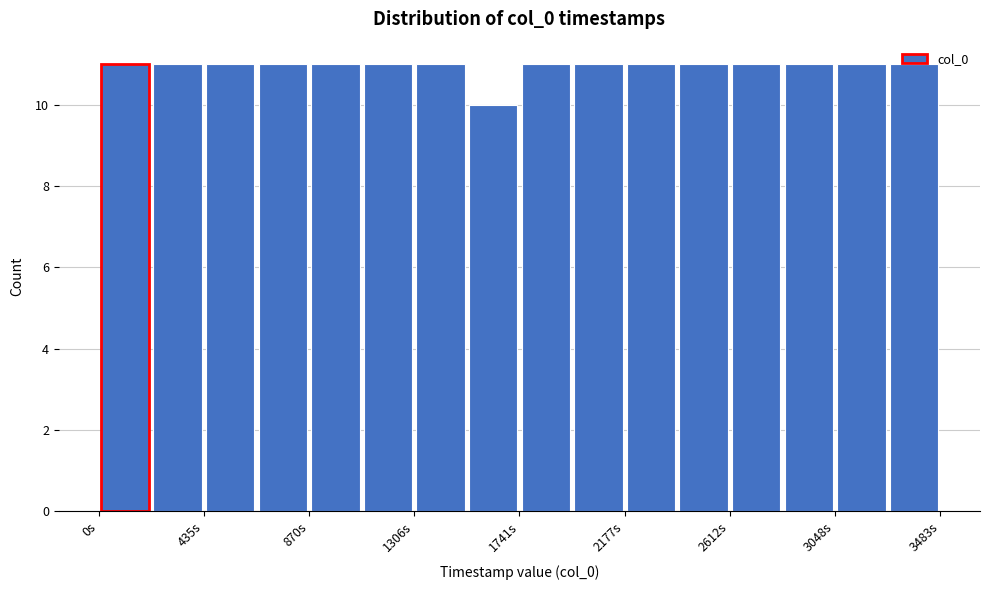

Reading left to right, list every bar in this chart as the range it spans on the x-axis followed by its height. Neither the bar edges nor the heights are printed on the chart, so give them approximately, as read against the axes.

0 to 200: 11
200 to 450: 11
450 to 650: 11
650 to 850: 11
850 to 1100: 11
1100 to 1300: 11
1300 to 1500: 11
1500 to 1750: 10
1750 to 1950: 11
1950 to 2200: 11
2200 to 2400: 11
2400 to 2600: 11
2600 to 2850: 11
2850 to 3050: 11
3050 to 3250: 11
3250 to 3500: 11